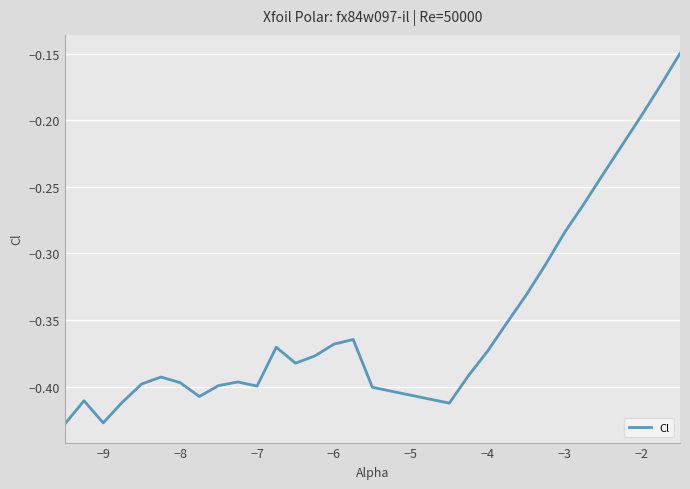

True or false: the data shows -0.1 at −3.

False